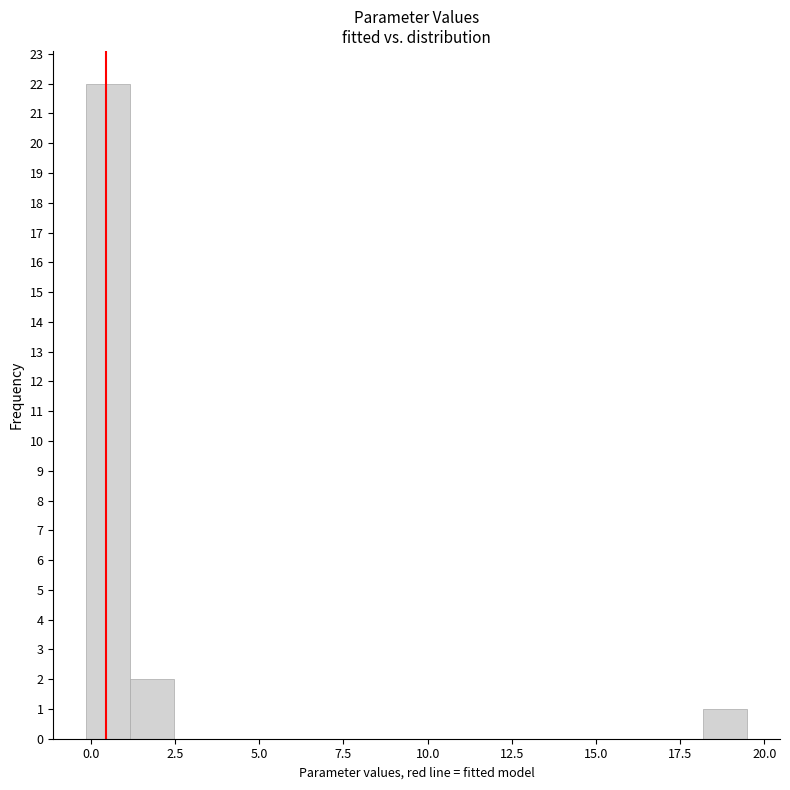

Around what value on the x-axis is the tallest bar? Give the approximate position of its centre, as read against the axis.

0.5